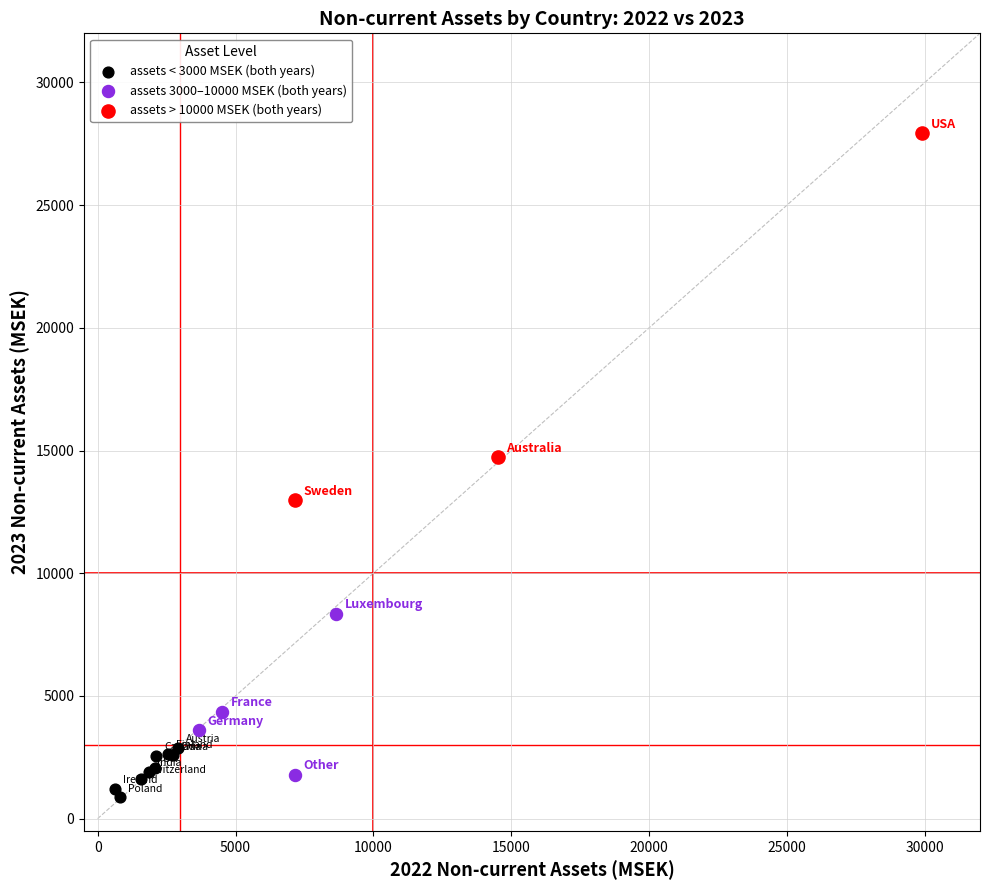

Which series reaches the maximum Y coordinate?

assets > 10000 MSEK (both years)